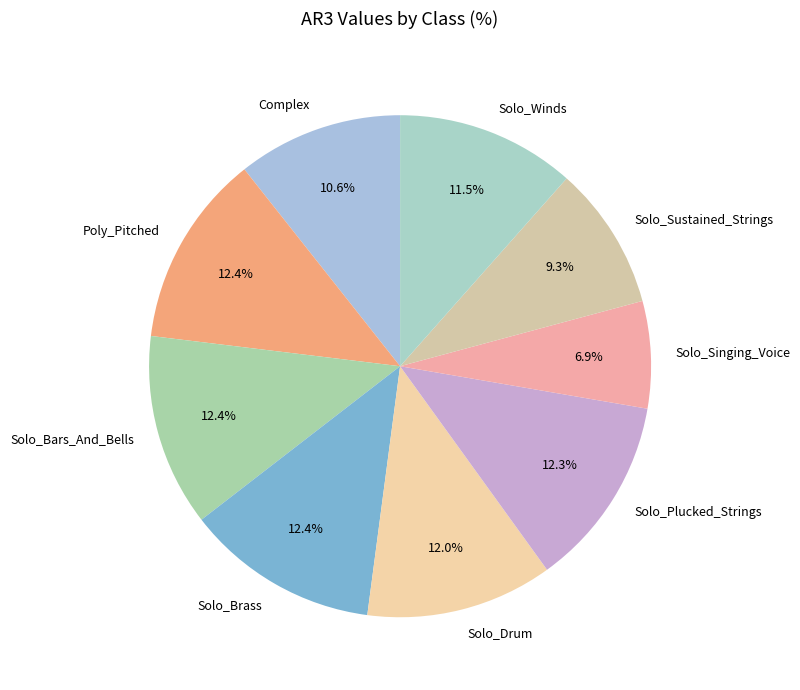

Which has a higher value, Solo_Singing_Voice or Solo_Winds?

Solo_Winds